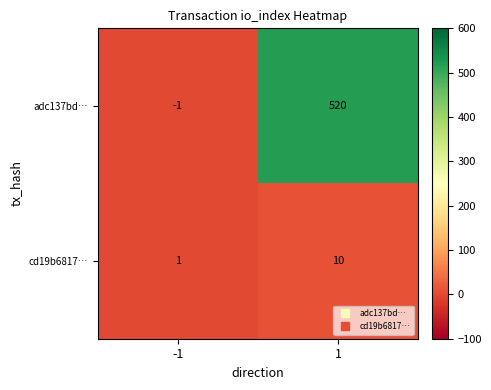

The adc137bd… series shows 520 at 1. True or false?

True